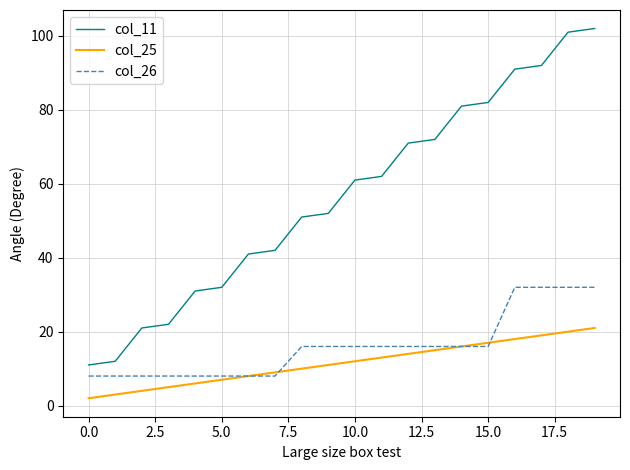

Which series has the largest total across all categories?

col_11